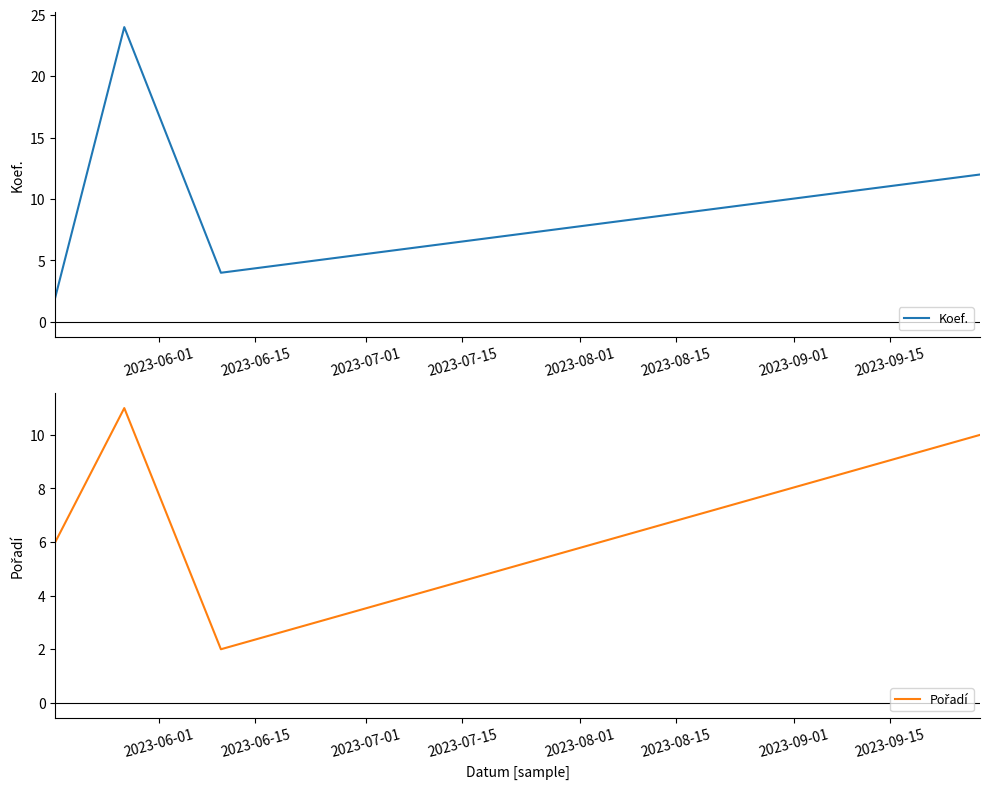

How many interior local peaks does the Koef. series have?

1